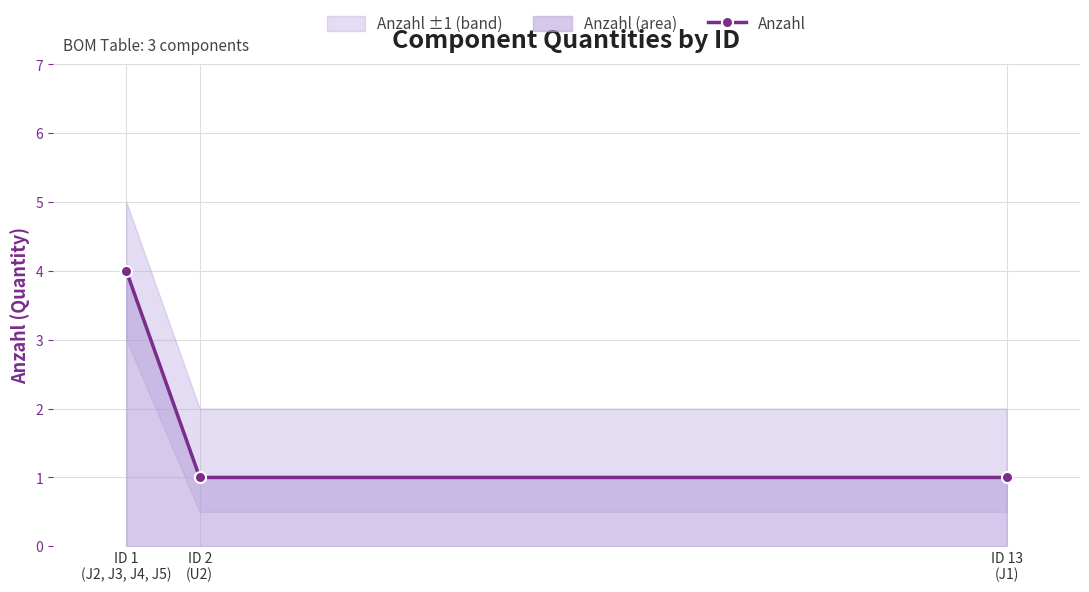

What is the change in value from ID 1
(J2, J3, J4, J5) to ID 2
(U2)?

-3